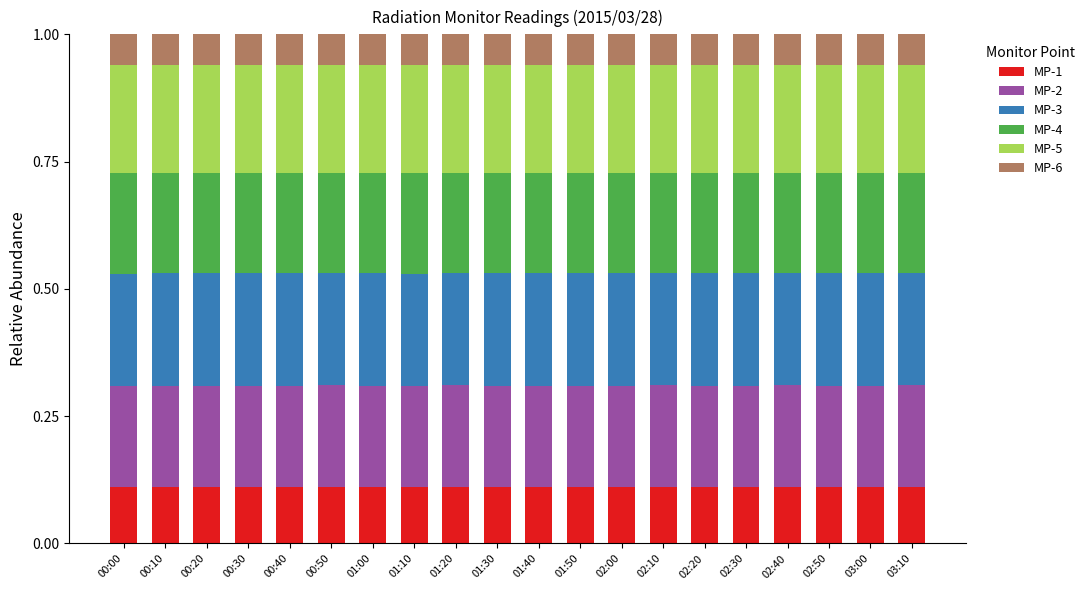

What is the sum of all MP-1 values?

2.2